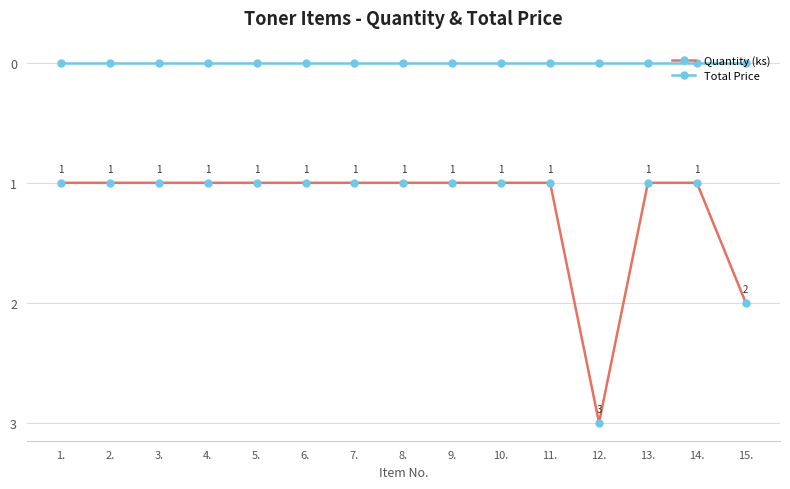

In Quantity (ks), how many points are higher than both neighbors (excluding endpoints)?

1